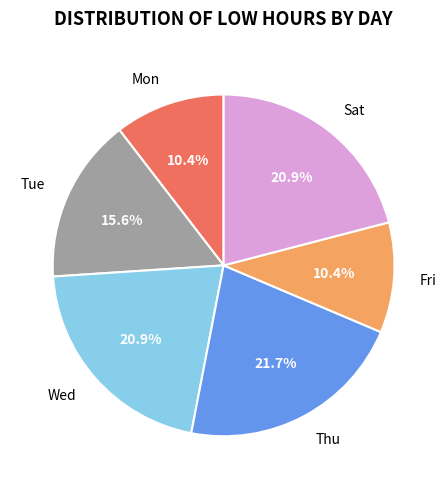

How many segments does this pie chart have?

6